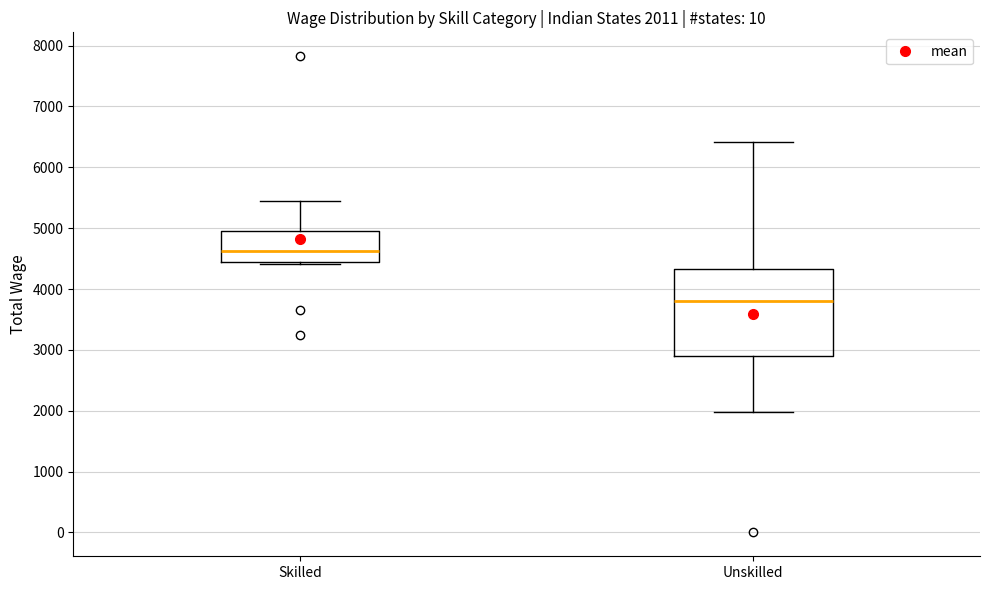

Which box has the highest median line?

Skilled